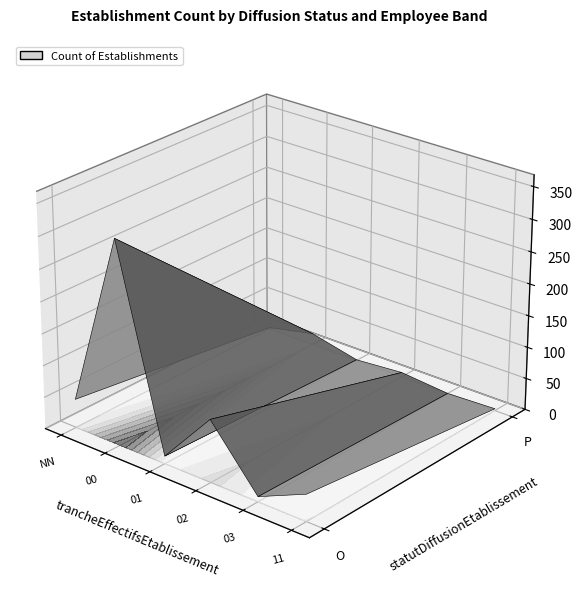

Is the value of P_empty at 3 greater than the value of P_NN at 4?

Yes